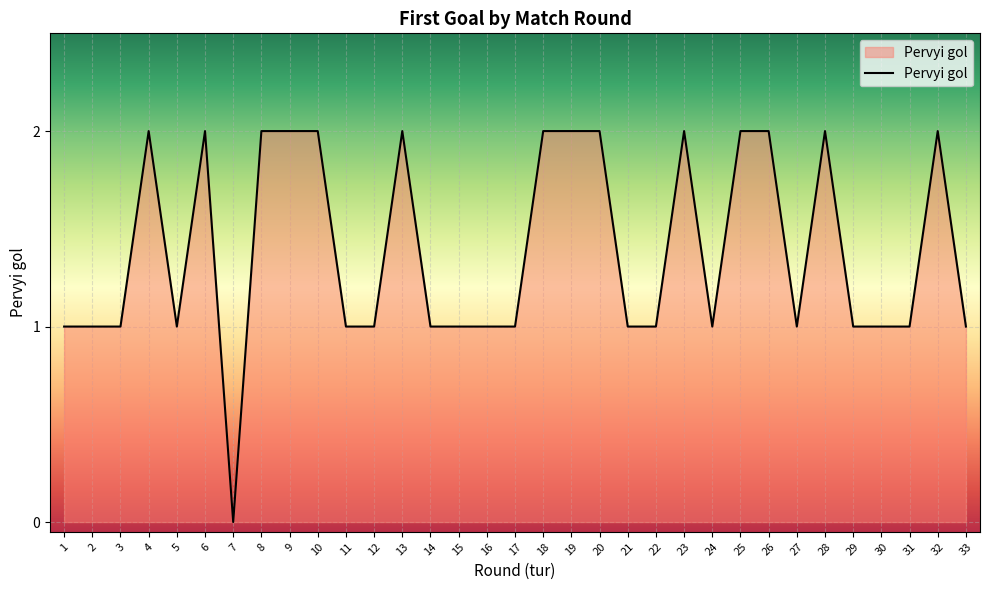

How many values are above zero?

32